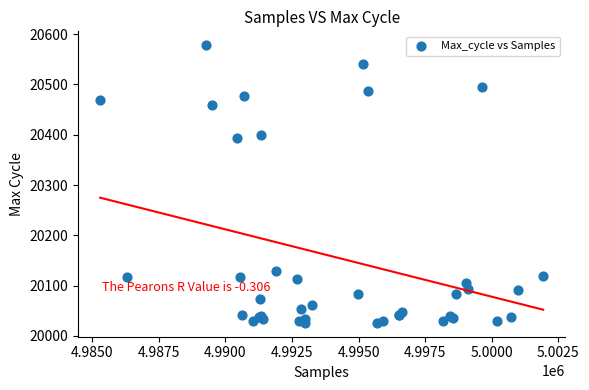

What Y value in the scatter plot is closest to 20302?

20393